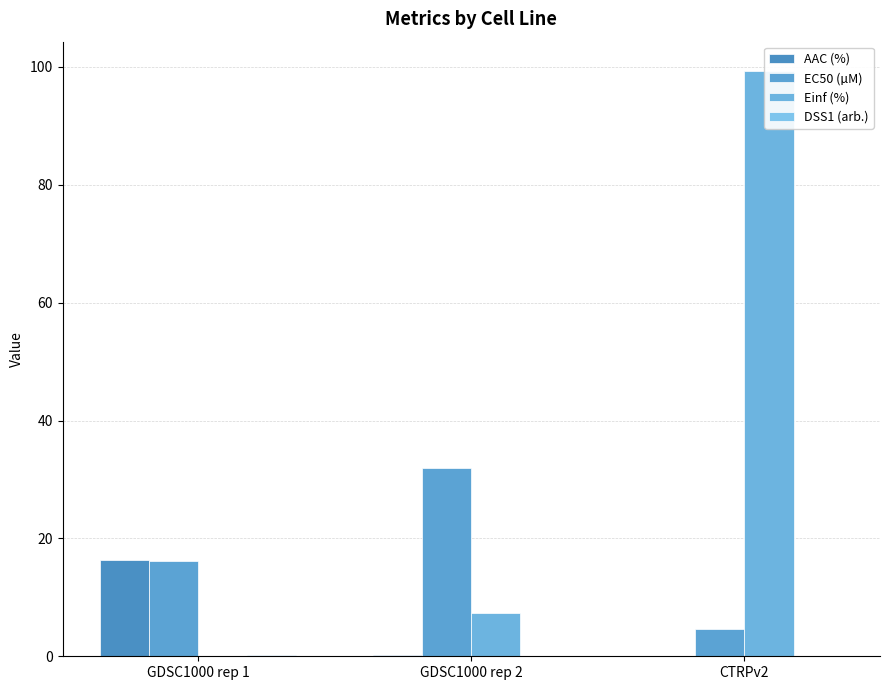

Reading left to right, transcribe all the data shown in this chart.

AAC (%): 16.4	0.3	0.1
EC50 (µM): 16.2	31.9	4.7
Einf (%): 0.0	7.3	99.3
DSS1 (arb.): 0.1	0.0	0.0